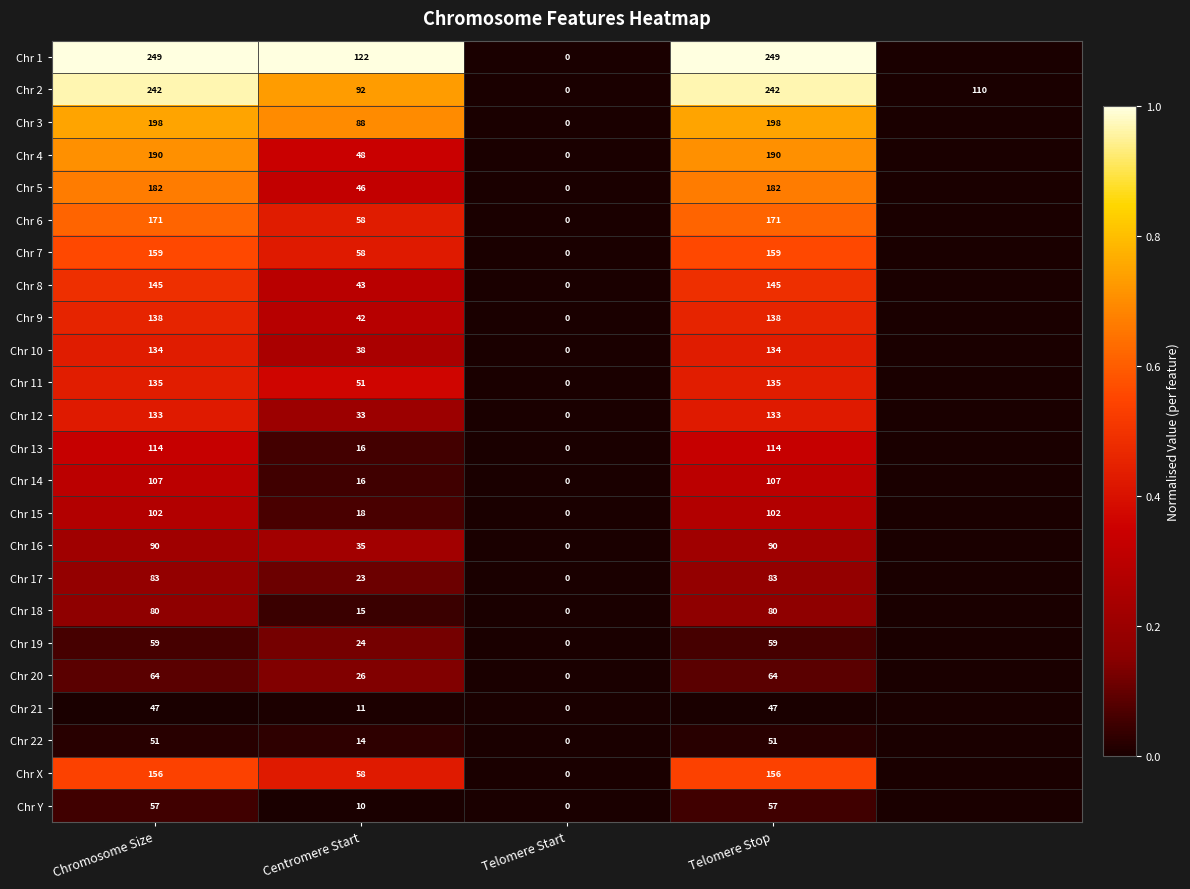

What is the total value across all series at Centromere Start?

985